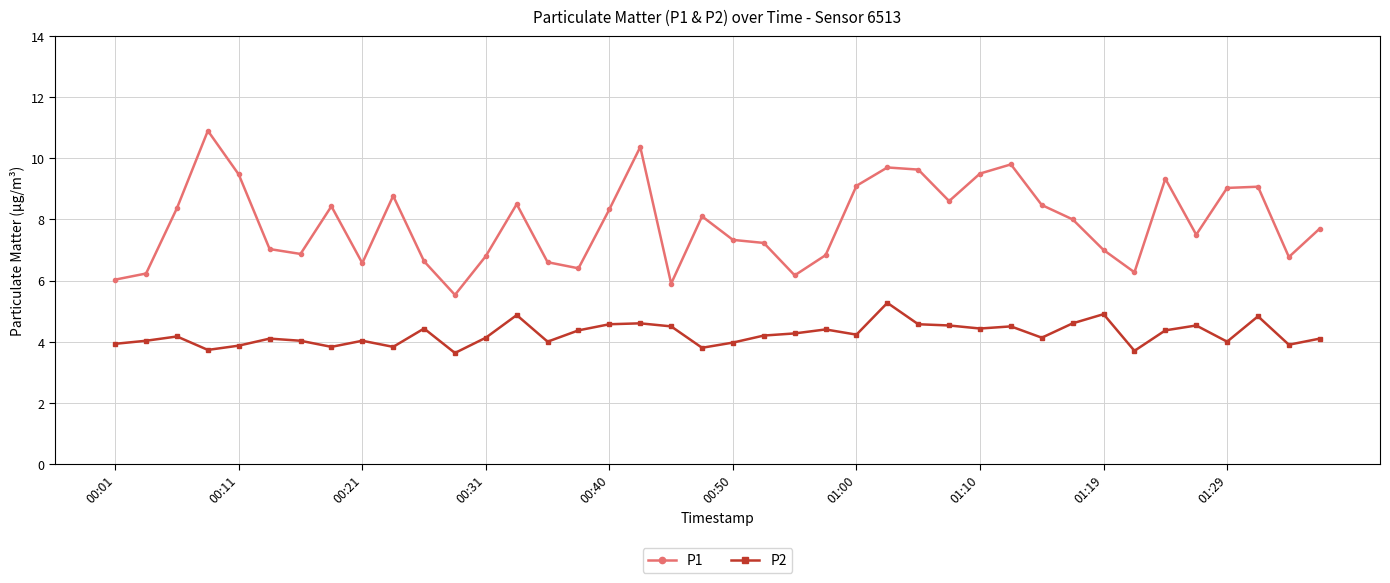

Does the chart display data point markers on the line(s)?

Yes